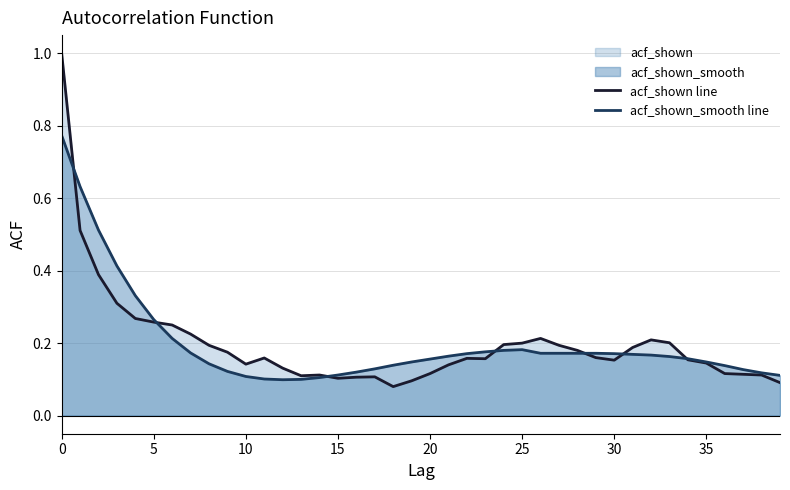

The value of acf_shown line at 10 is 0.0. True or false?

False